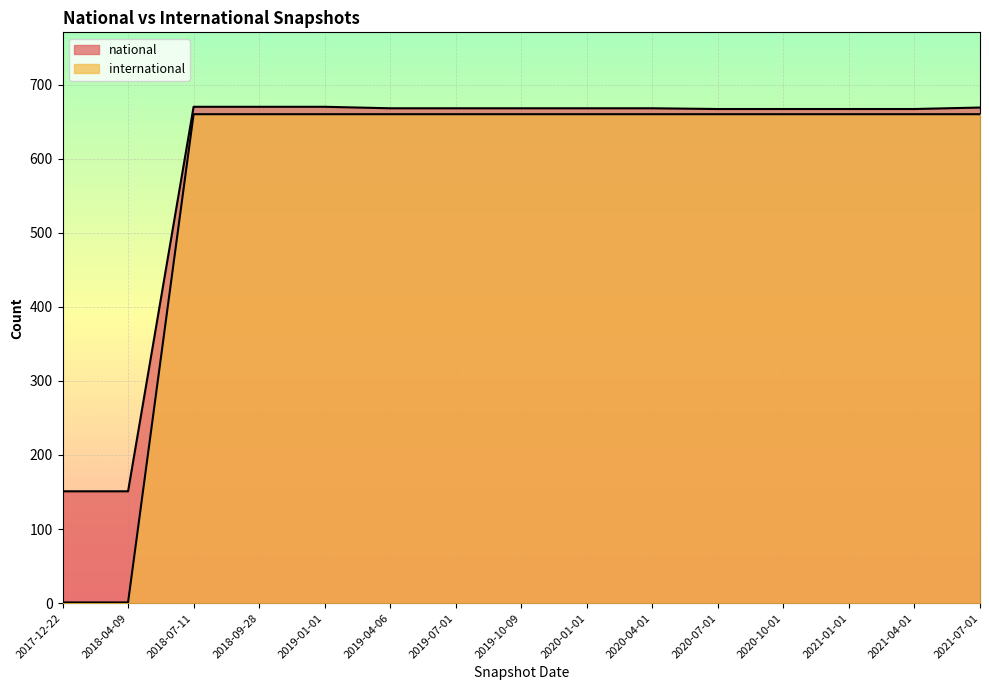

Between 2019-04-06 and 2021-04-01, which series saw the biggest shift?

national